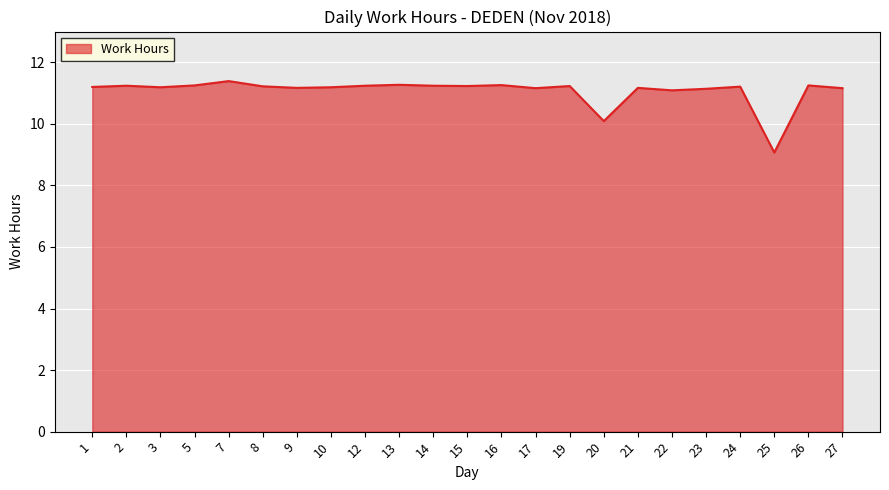

How many categories are shown in the chart?

23